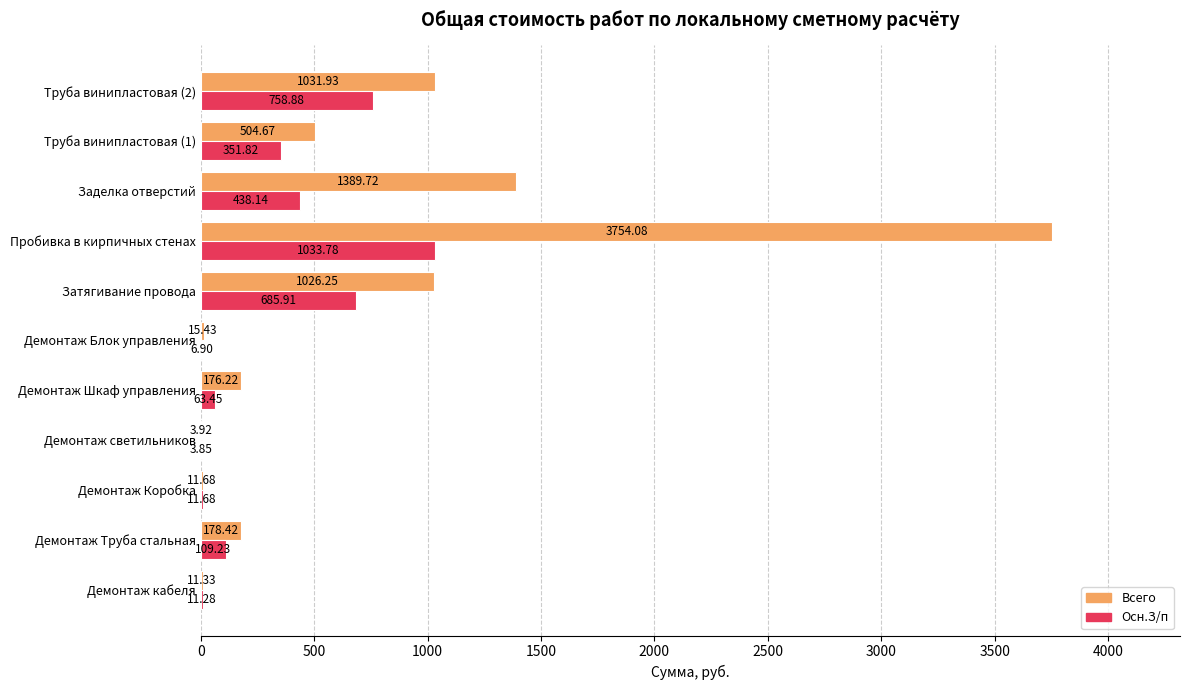

Which series changed the most between Демонтаж кабеля and Демонтаж Труба стальная?

Всего